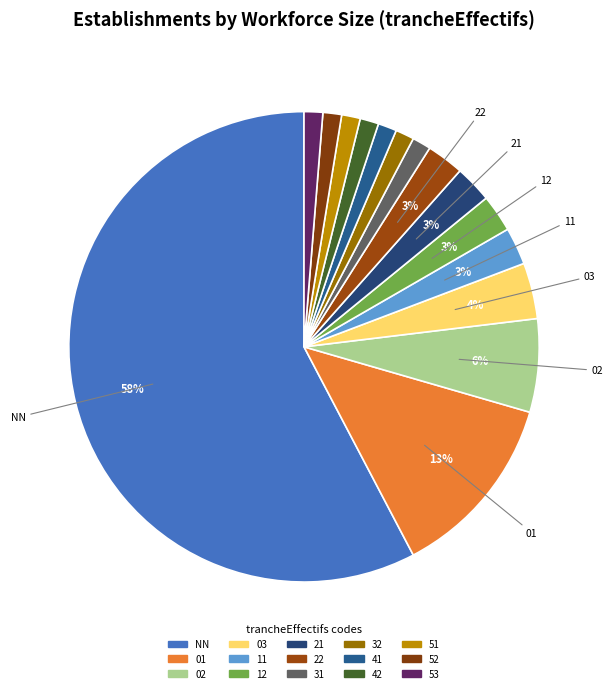

Which has a higher value, 31 or 41?

31